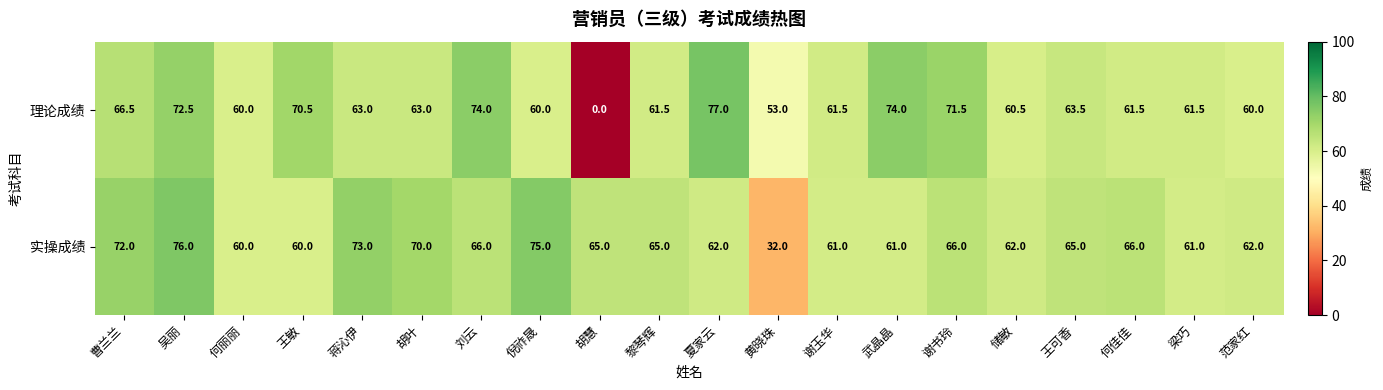

At which label does 理论成绩 first exceed 63?

曹兰兰